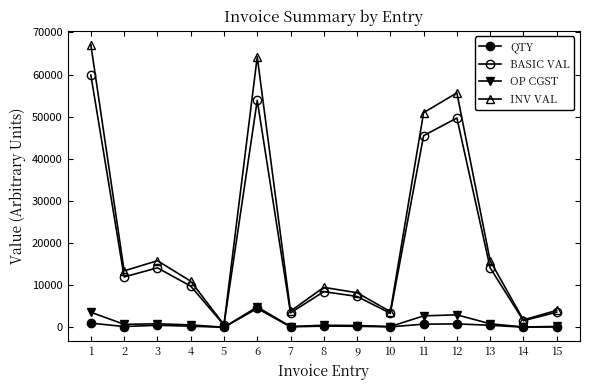

How many interior local valleys does the BASIC VAL series have?

5